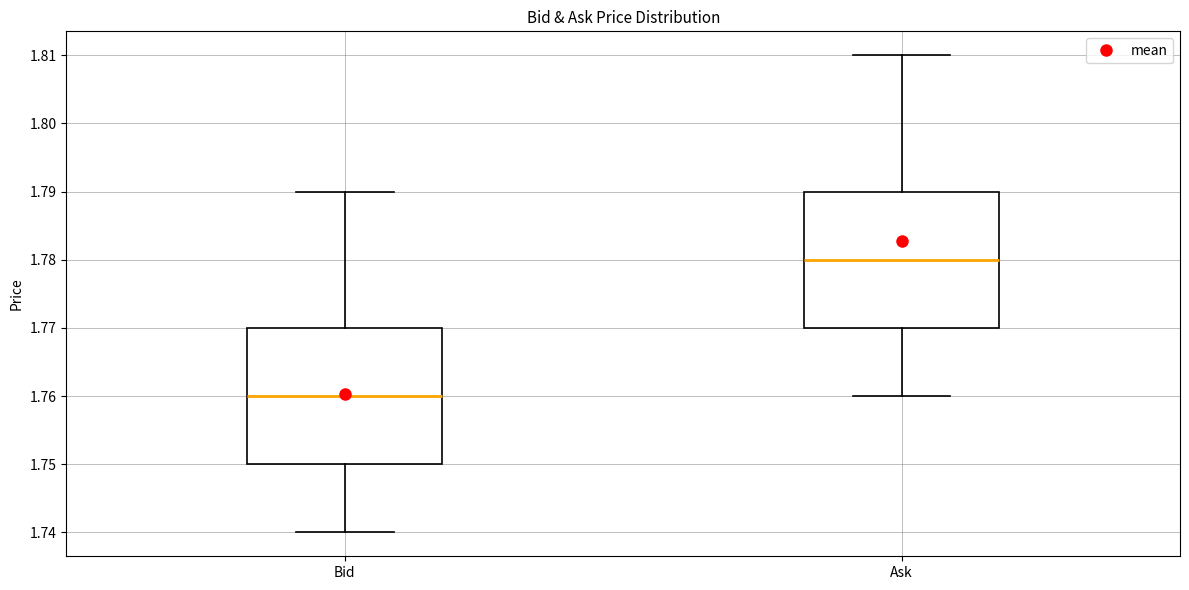

Which box has the highest median line?

Ask